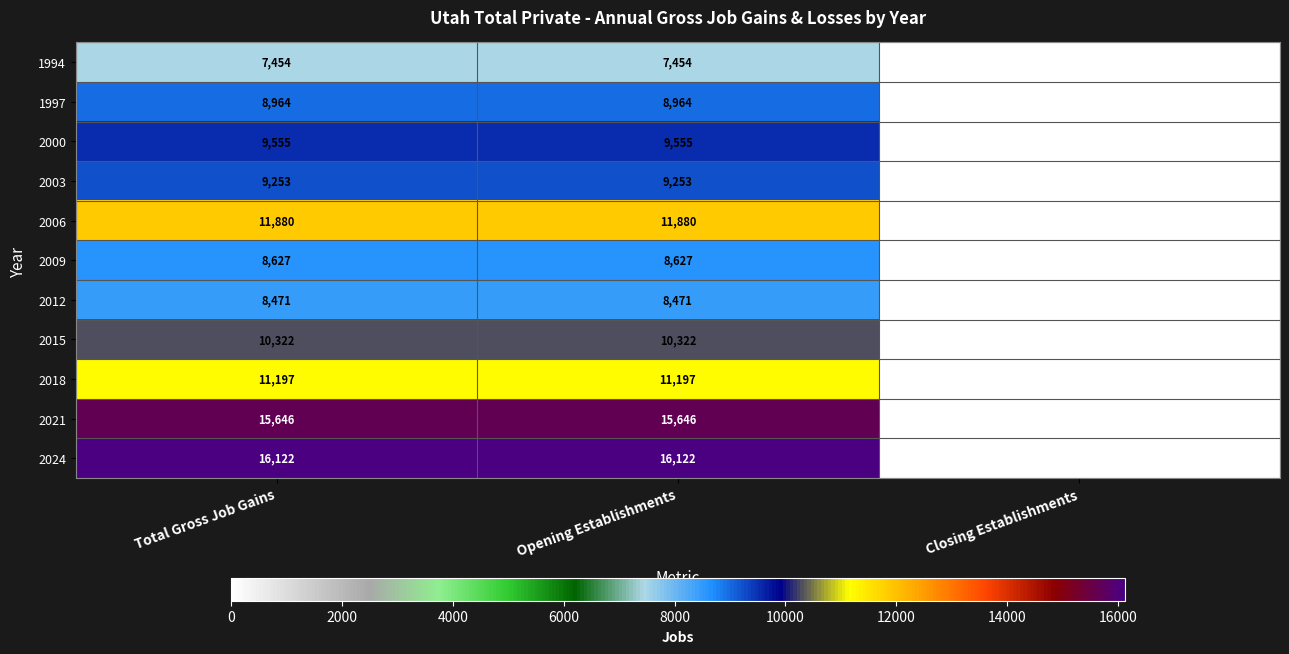

Which series has the largest range (max minus min)?

2024